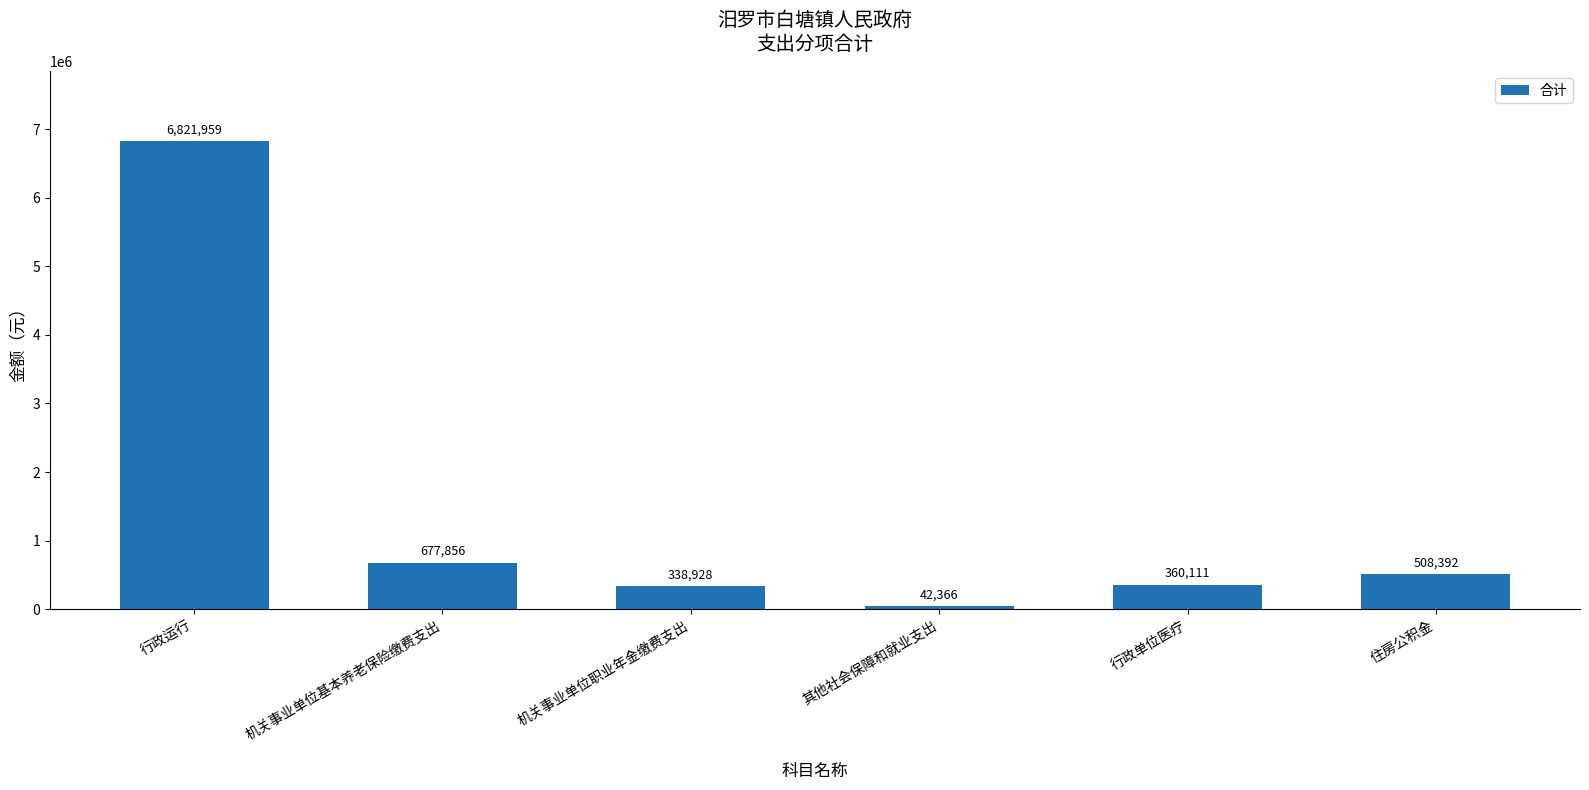

List the labels in order of value, largest first.

行政运行, 机关事业单位基本养老保险缴费支出, 住房公积金, 行政单位医疗, 机关事业单位职业年金缴费支出, 其他社会保障和就业支出